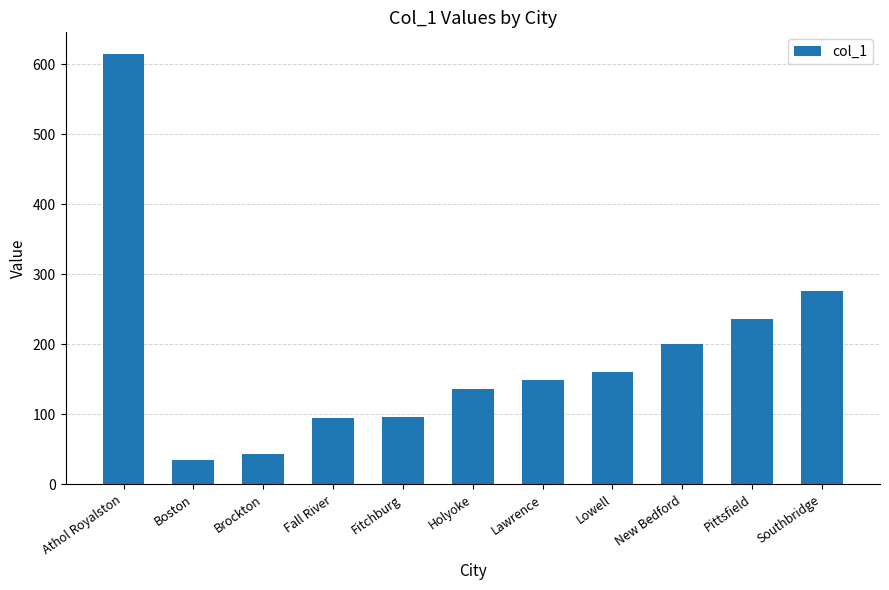

At which label is the value closest to 325?

Southbridge